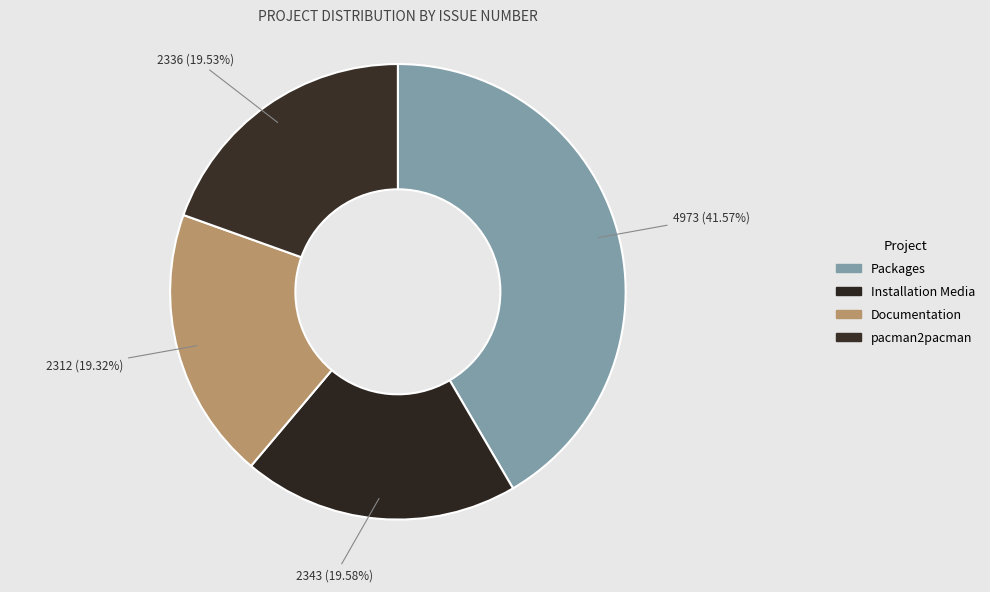

How many slices are in this pie chart?

4